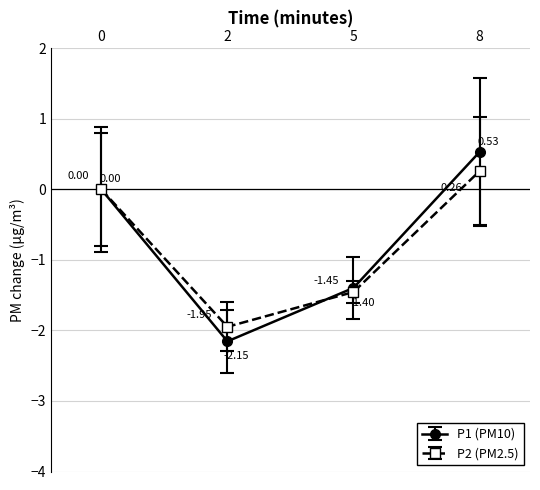

Which series has the largest total across all categories?

P1 (PM10)